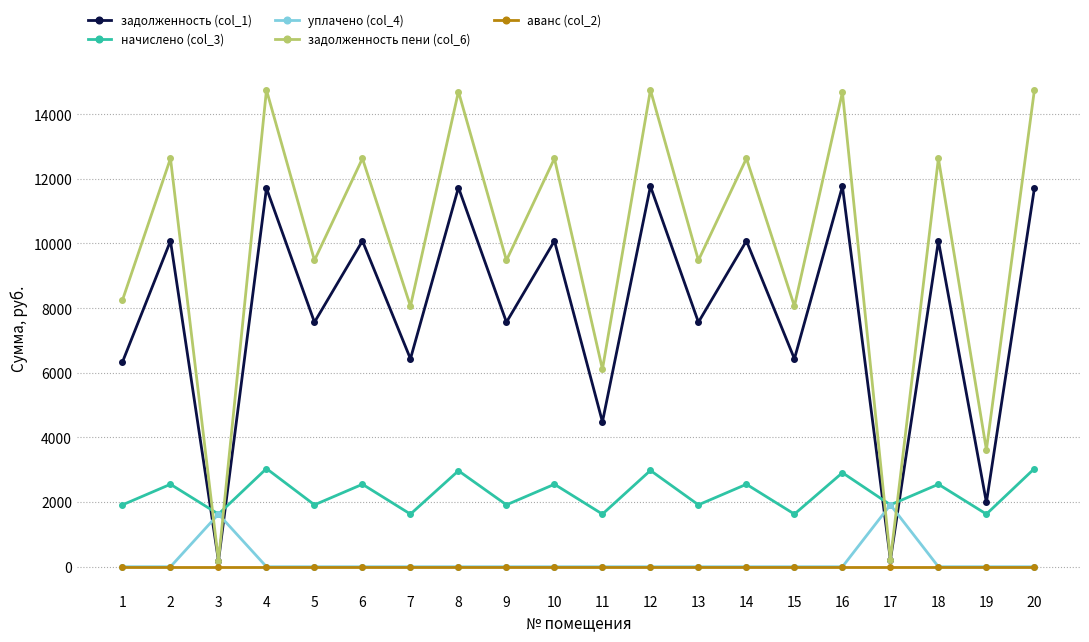

What is the difference between the highest and lowest values at 17?

1915.3